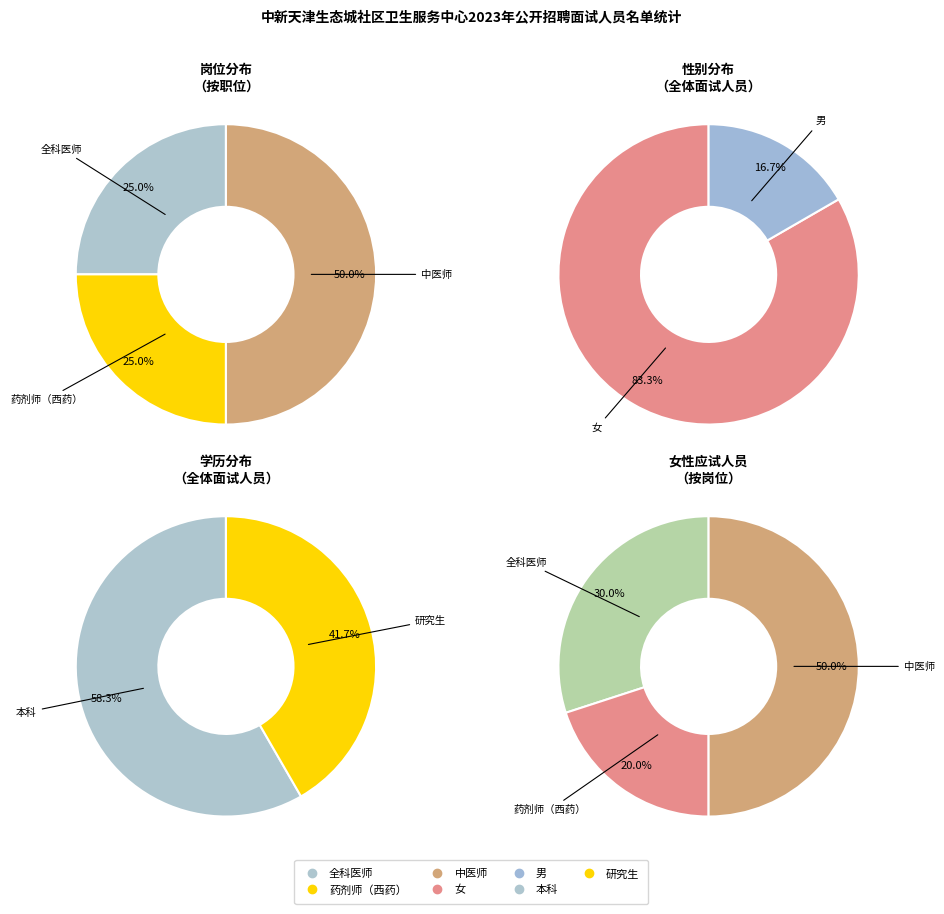

True or false: 中医师 accounts for 50% of the total.

True